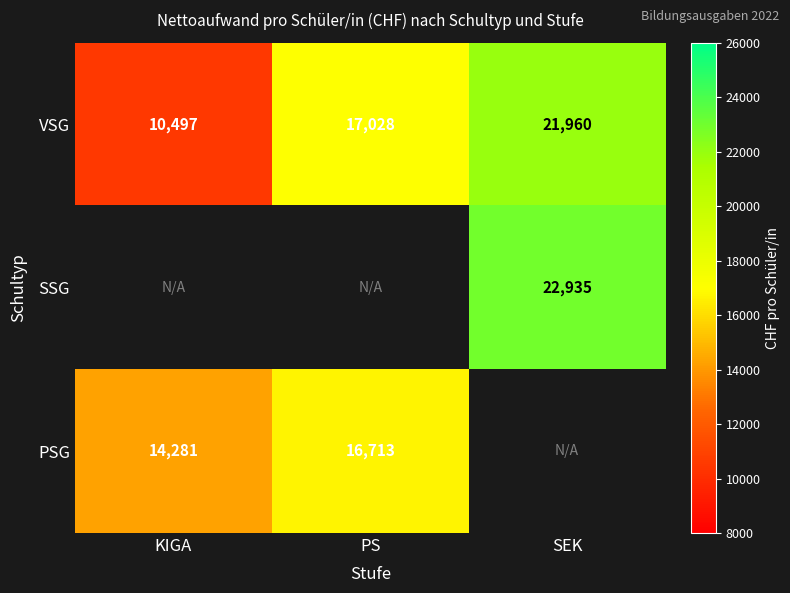

What is the minimum value shown in the chart?

10497.2